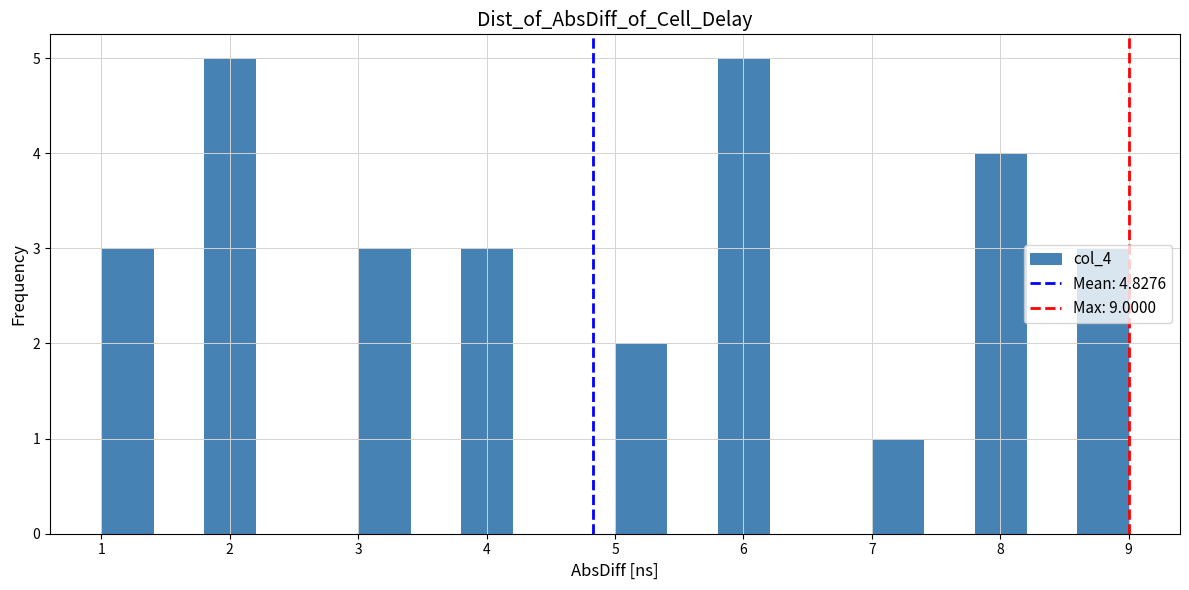

How tall is the bar that spans 1.8 to 2.2 on the x-axis? The values are not printed on the chart, so give them approximately, as read against the axis.

5